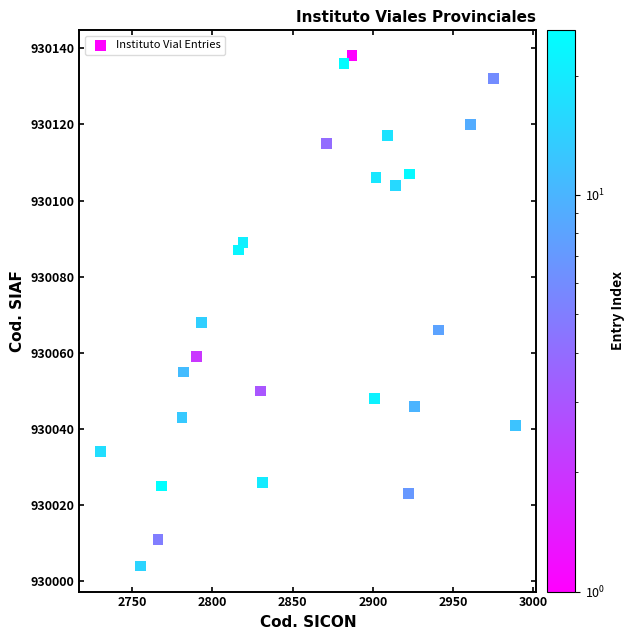

What Y value in the scatter plot is closest to 930071?

930068